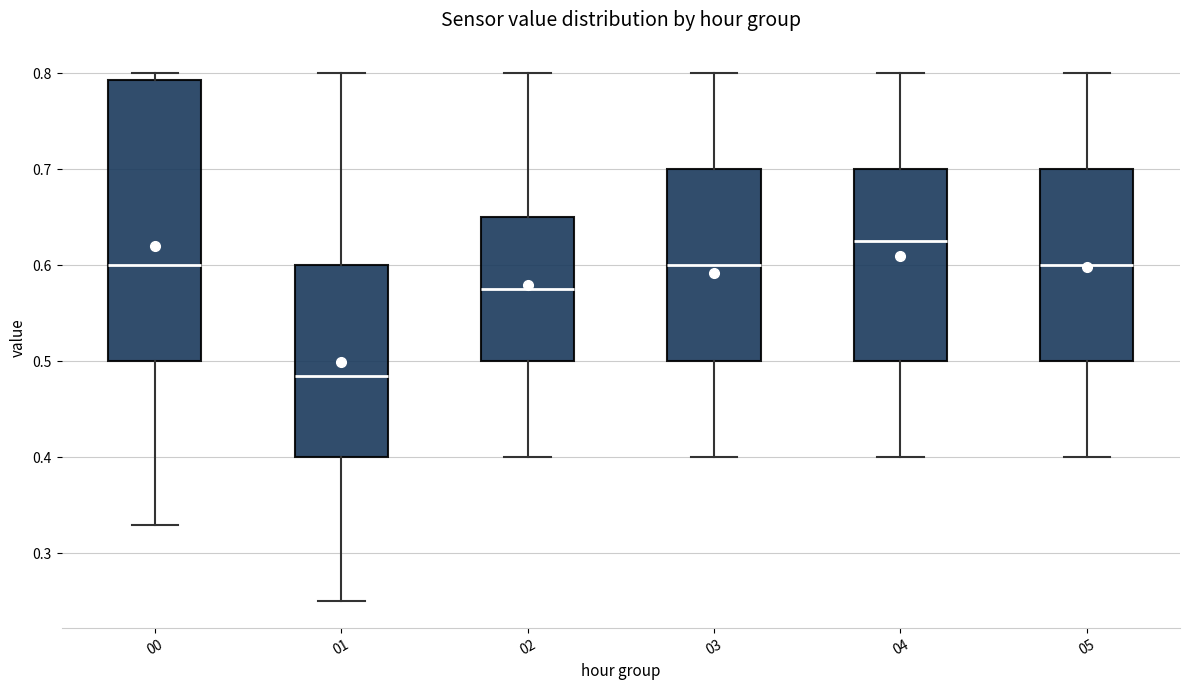

Which box is the tallest, from its lower edge to its upper edge?

00